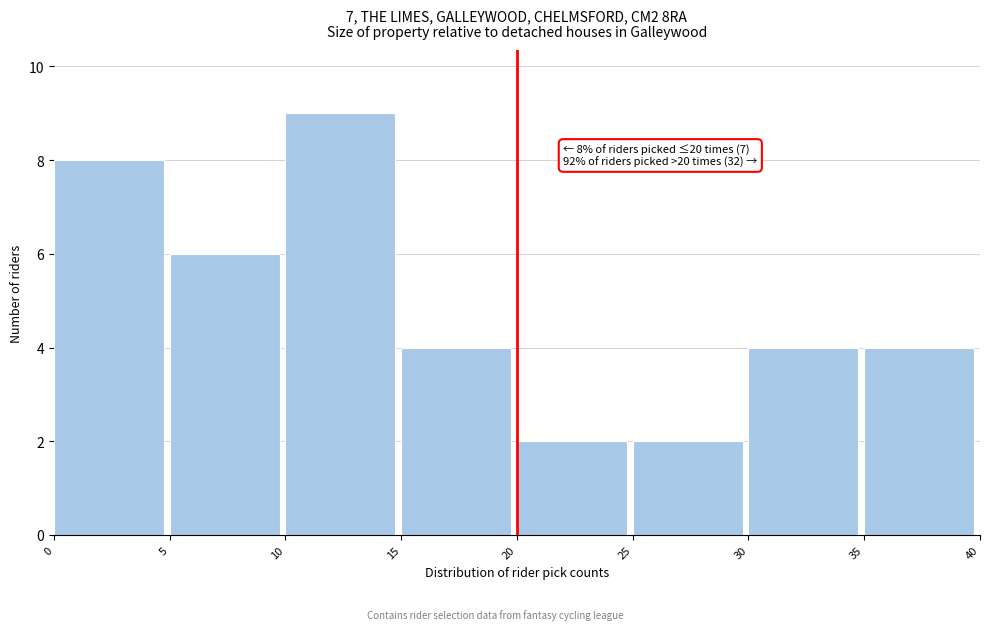

Which range on the x-axis has the tallest bar?

10 to 15